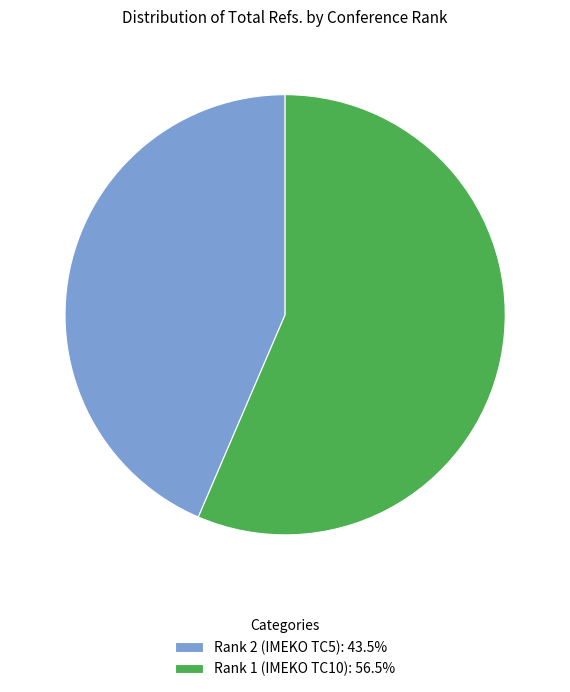

How many slices are in this pie chart?

2